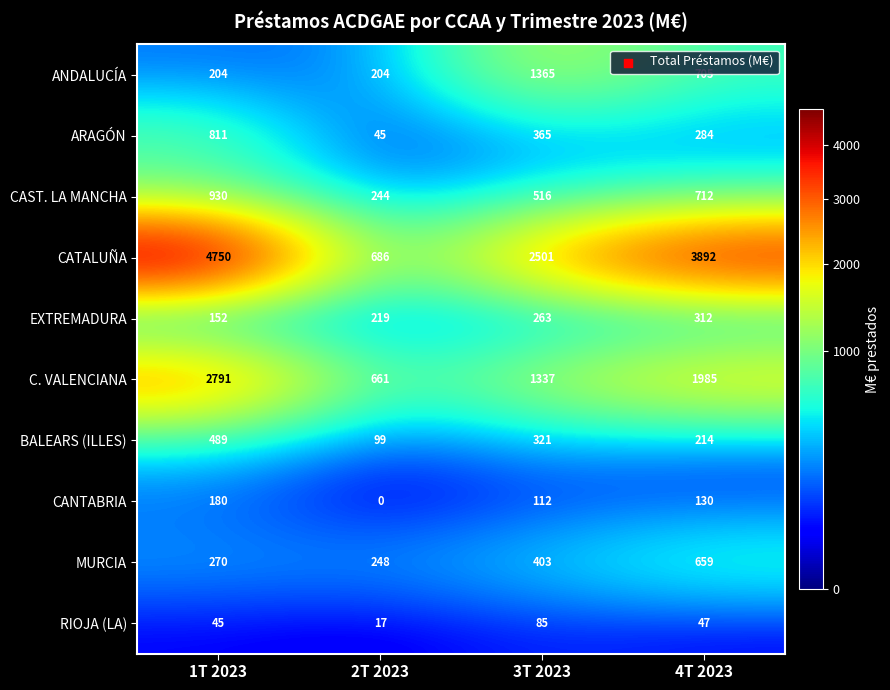

What is the sum of the RIOJA (LA) values at 2T 2023 and 4T 2023?

64